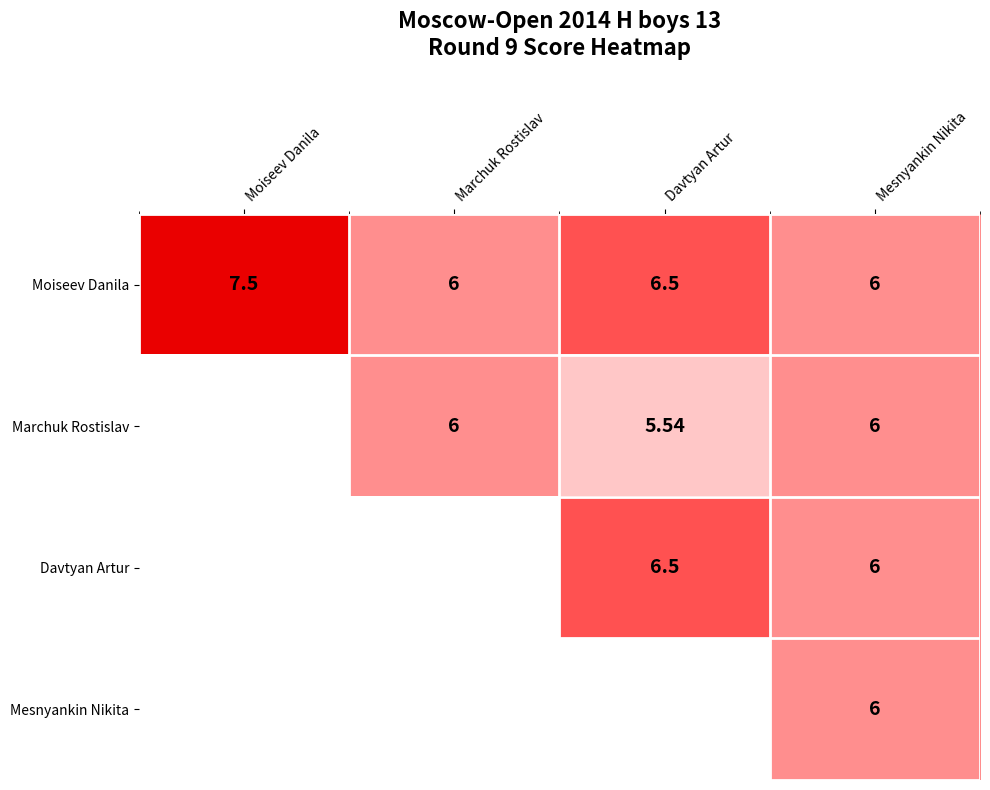

What is the spread (max minus min) of values at Davtyan Artur?

1.0